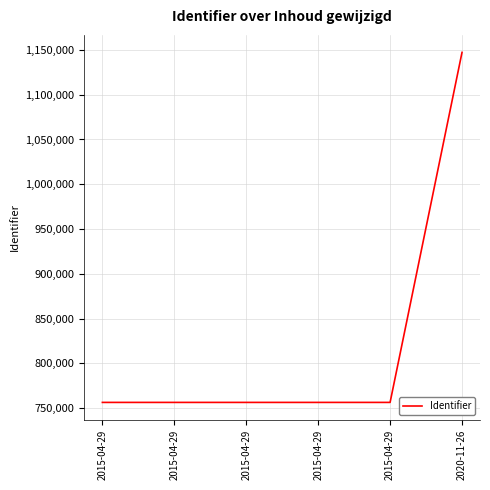

Between 2020-11-26 and 2015-04-29, which is larger?

2020-11-26